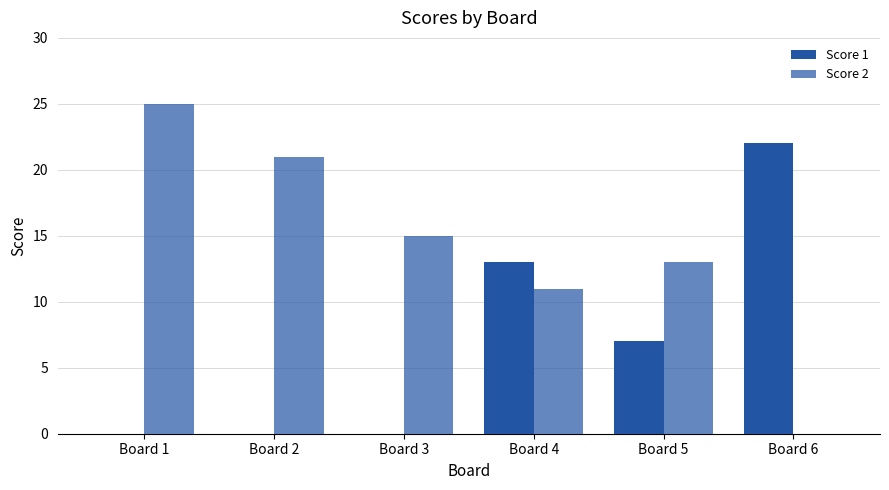

What is the sum of the Score 1 values at Board 5 and Board 6?

29